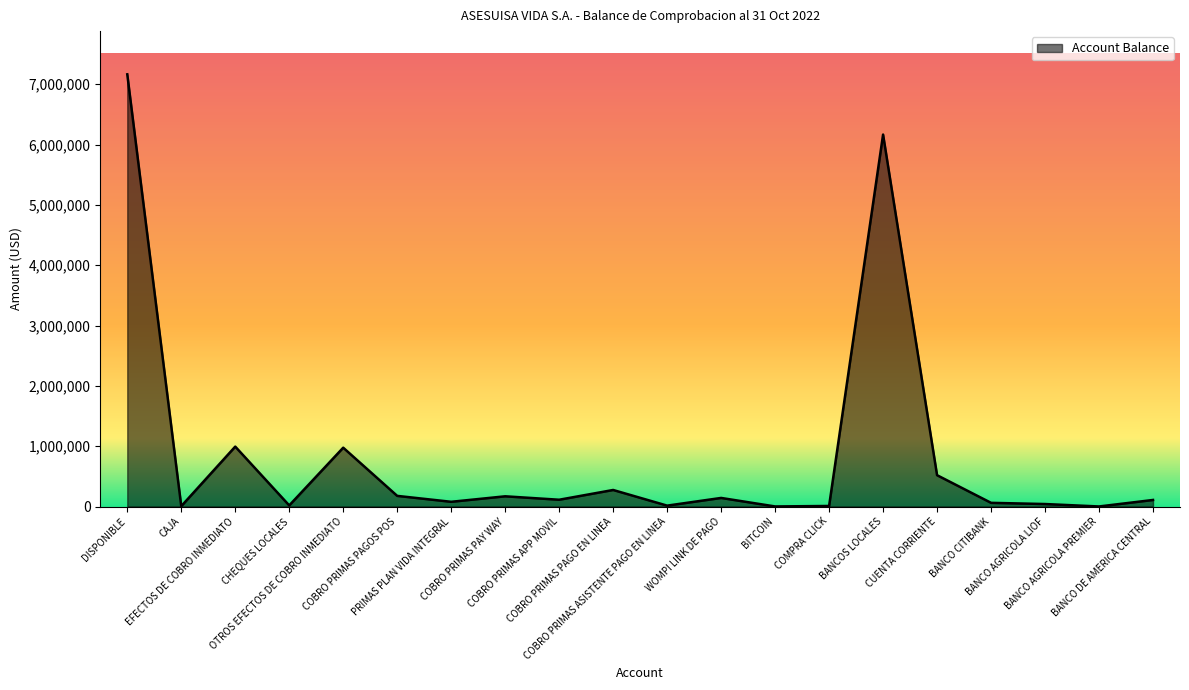

What is the maximum value shown in the chart?

7164815.5